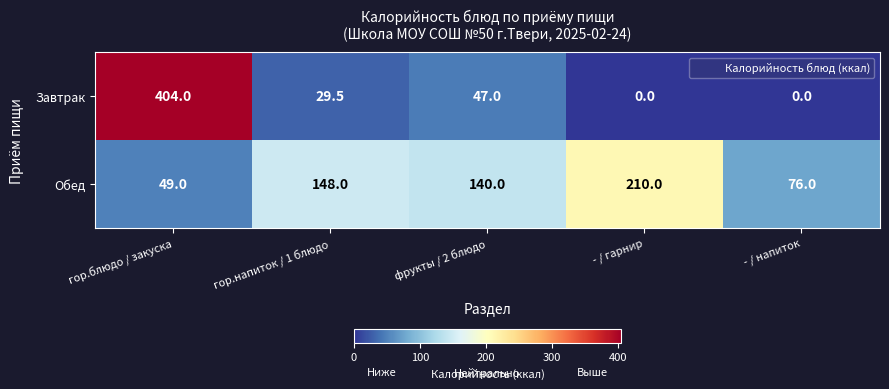

What is the difference between the Обед values at гор.блюдо / закуска and фрукты / 2 блюдо?

91.0